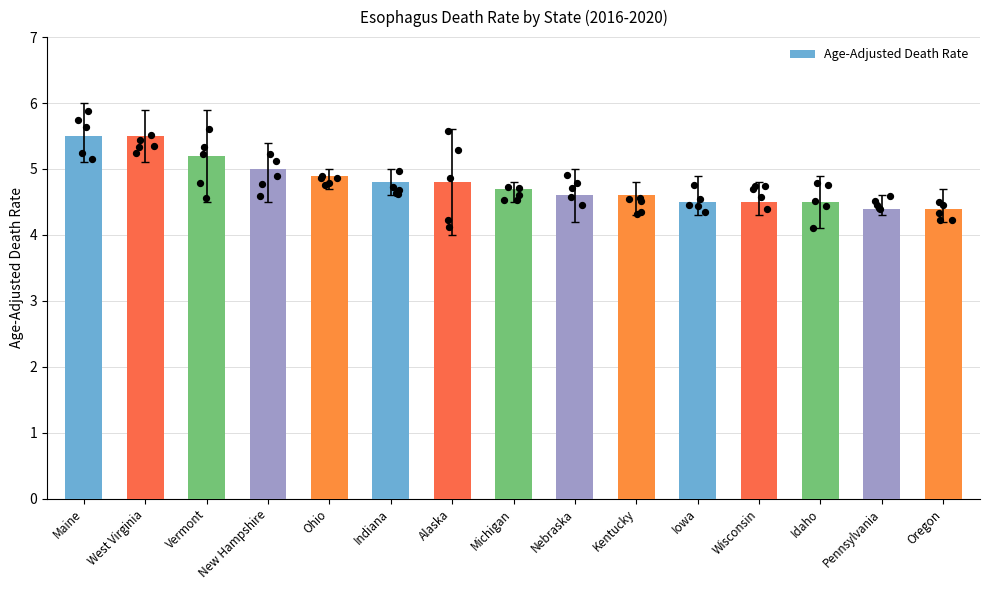

What is the change in value from Kentucky to Idaho?

-0.1